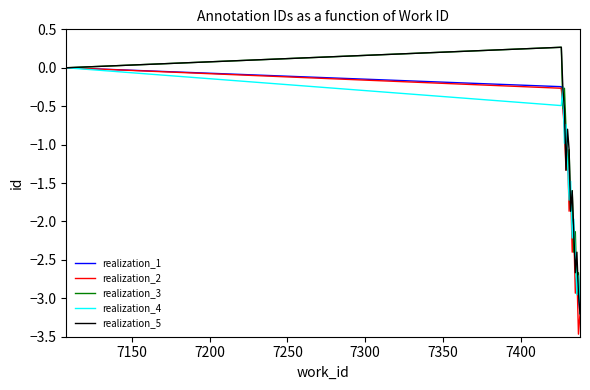

What is the maximum value shown in the chart?

0.3